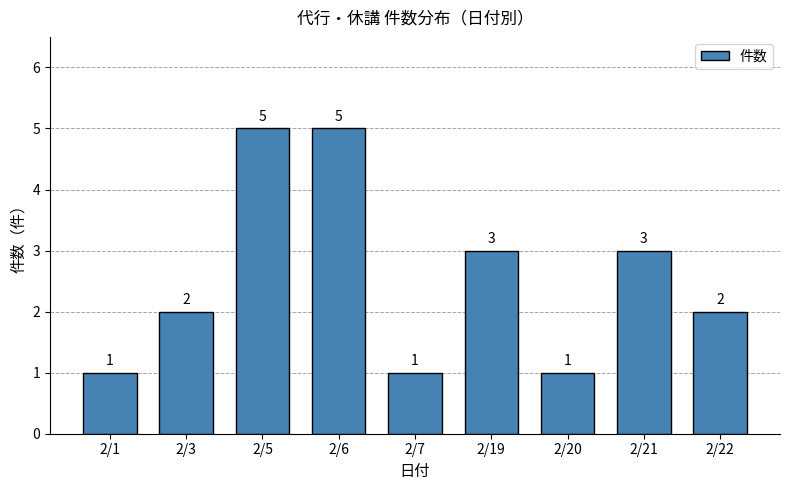

Reading left to right, what are all the values shown in this chart?

1	2	5	5	1	3	1	3	2